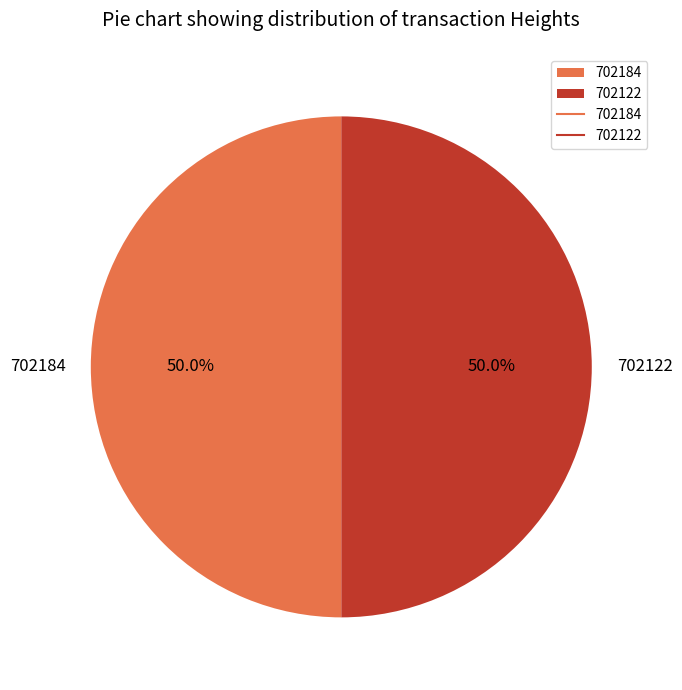

What is the ratio of the value at 702184 to the value at 702122?

1.0